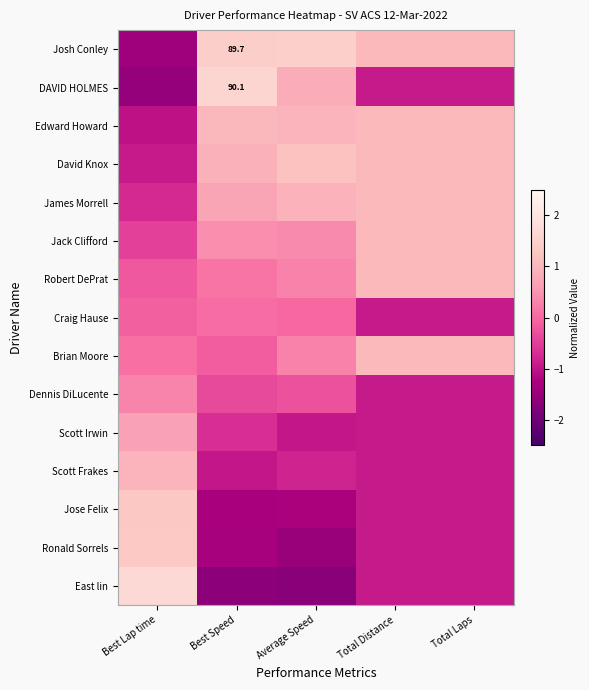

At how many categories does at least one series exceed 1?

5